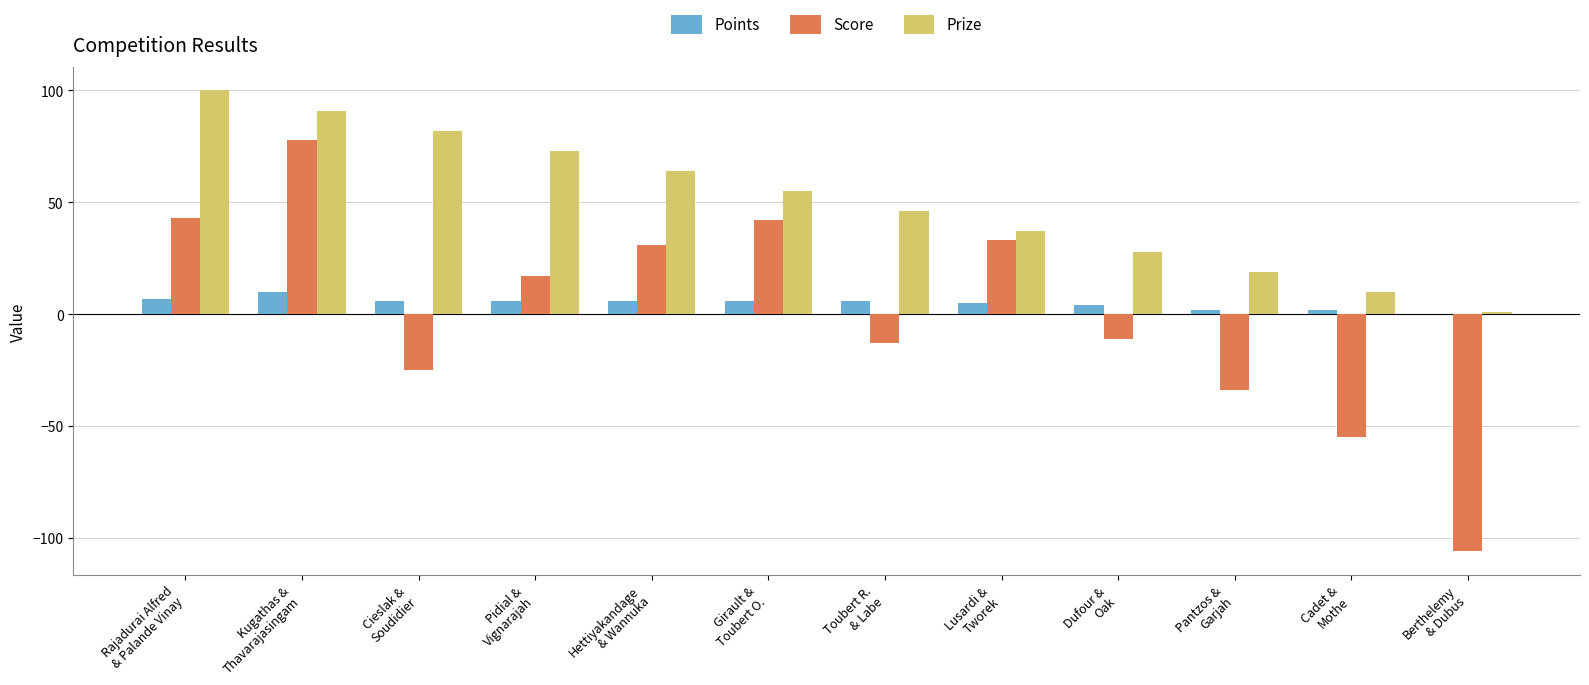

What is the greatest value displayed?

100